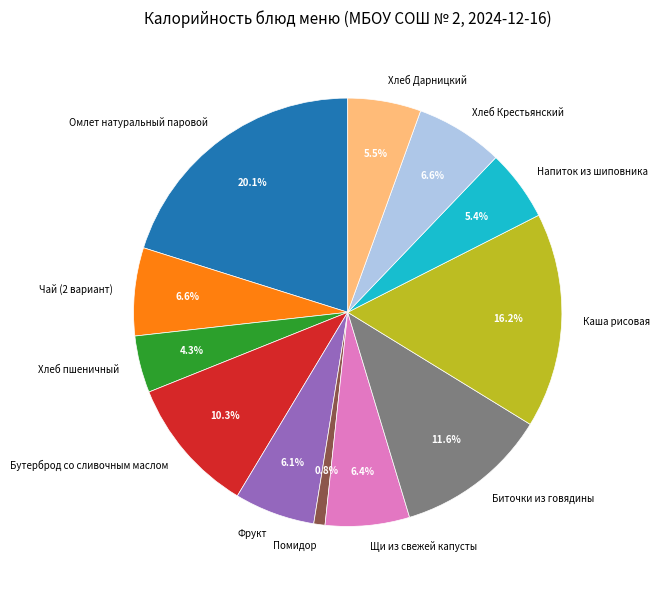

Do Фрукт and Биточки из говядины together represent more than half of the pie?

No